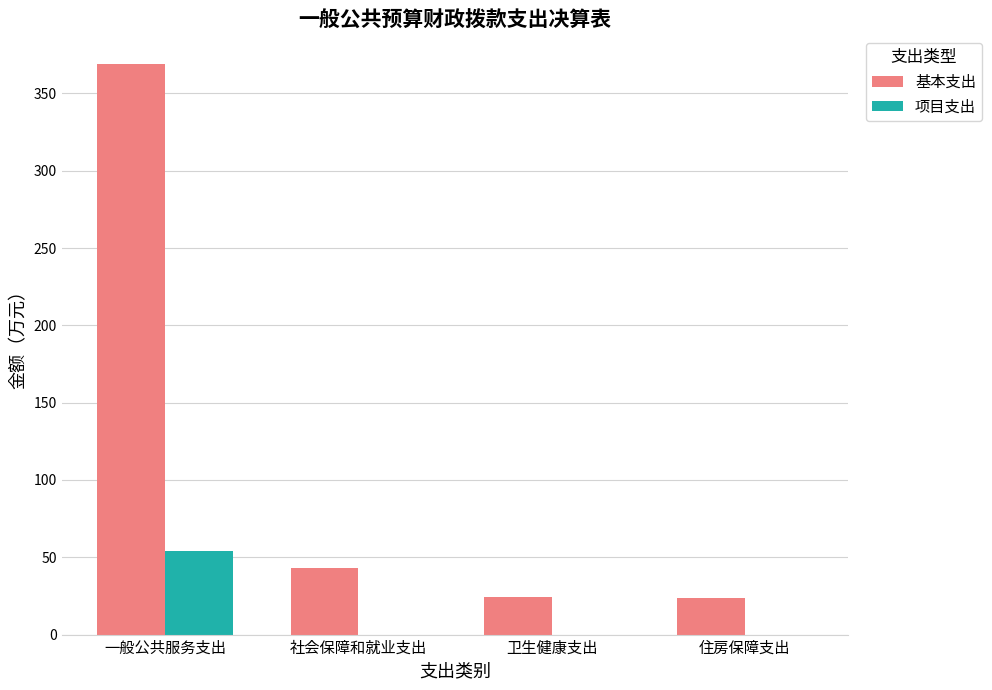

At which label is 基本支出 closest to 196?

社会保障和就业支出